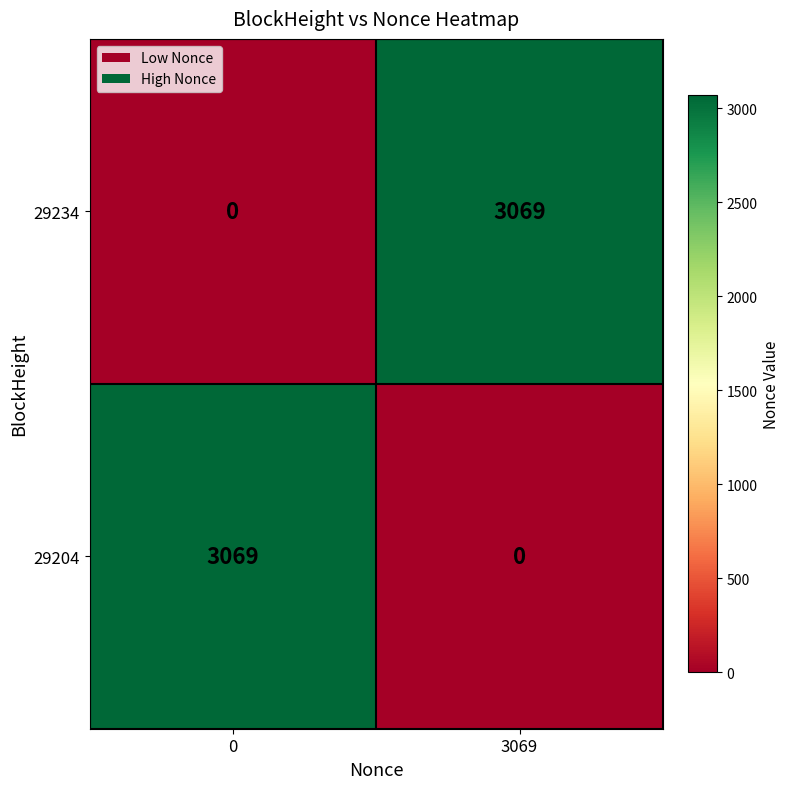

Rank the series at 0 from lowest to highest value.

29234, 29204